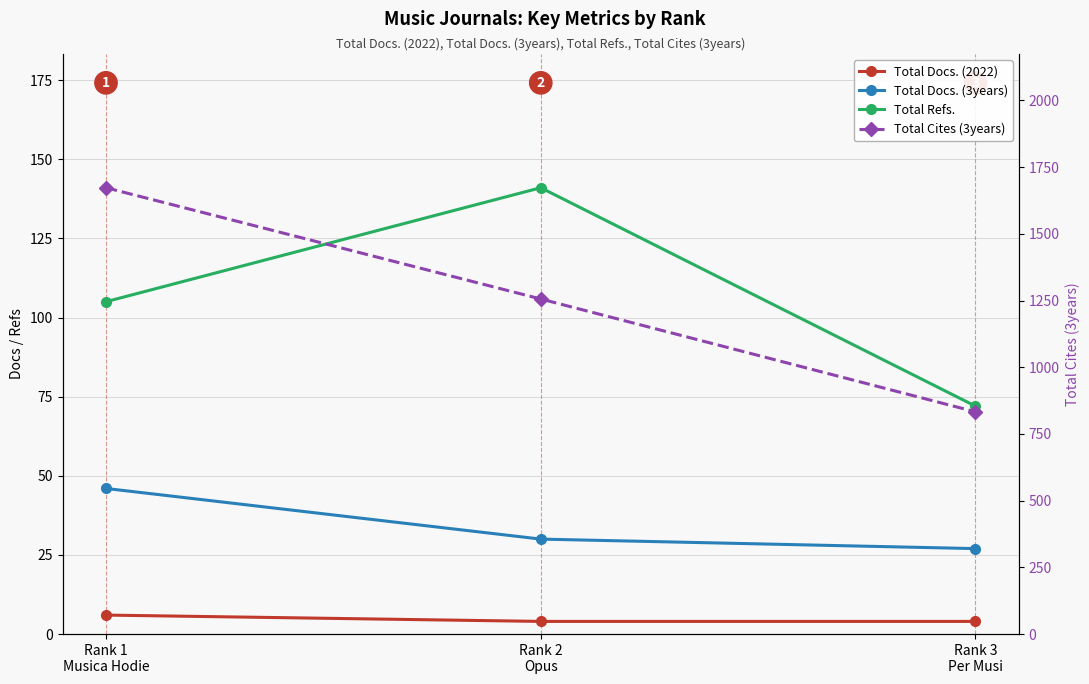

How many distinct data groups are displayed?

4